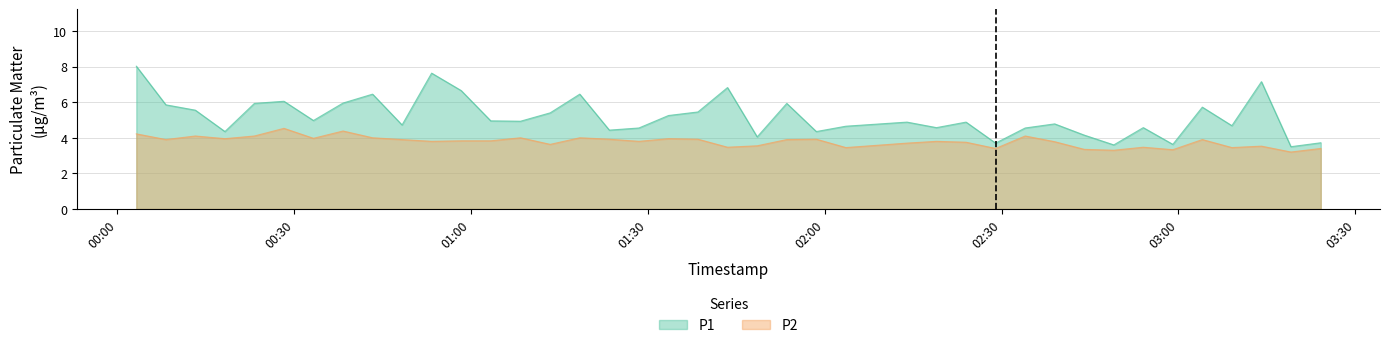

Which series has the largest range (max minus min)?

P1